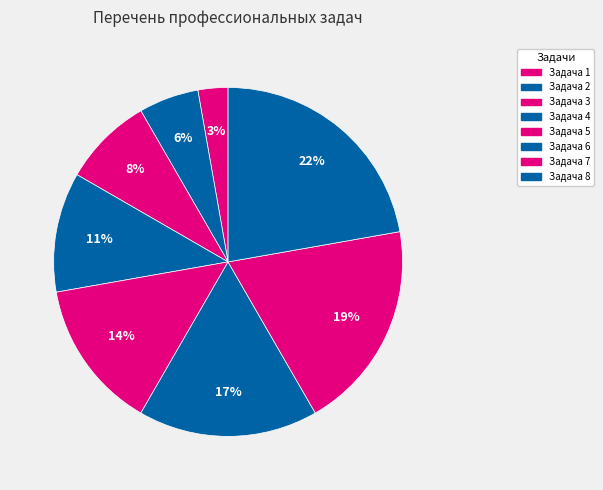

To the nearest percent, what is the difference between the largest and smallest slice percentages?

19%